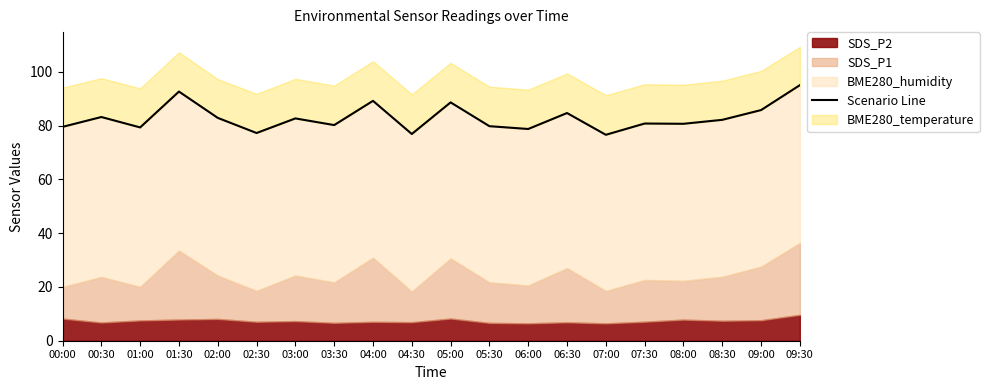

What is the maximum value shown in the chart?

95.0